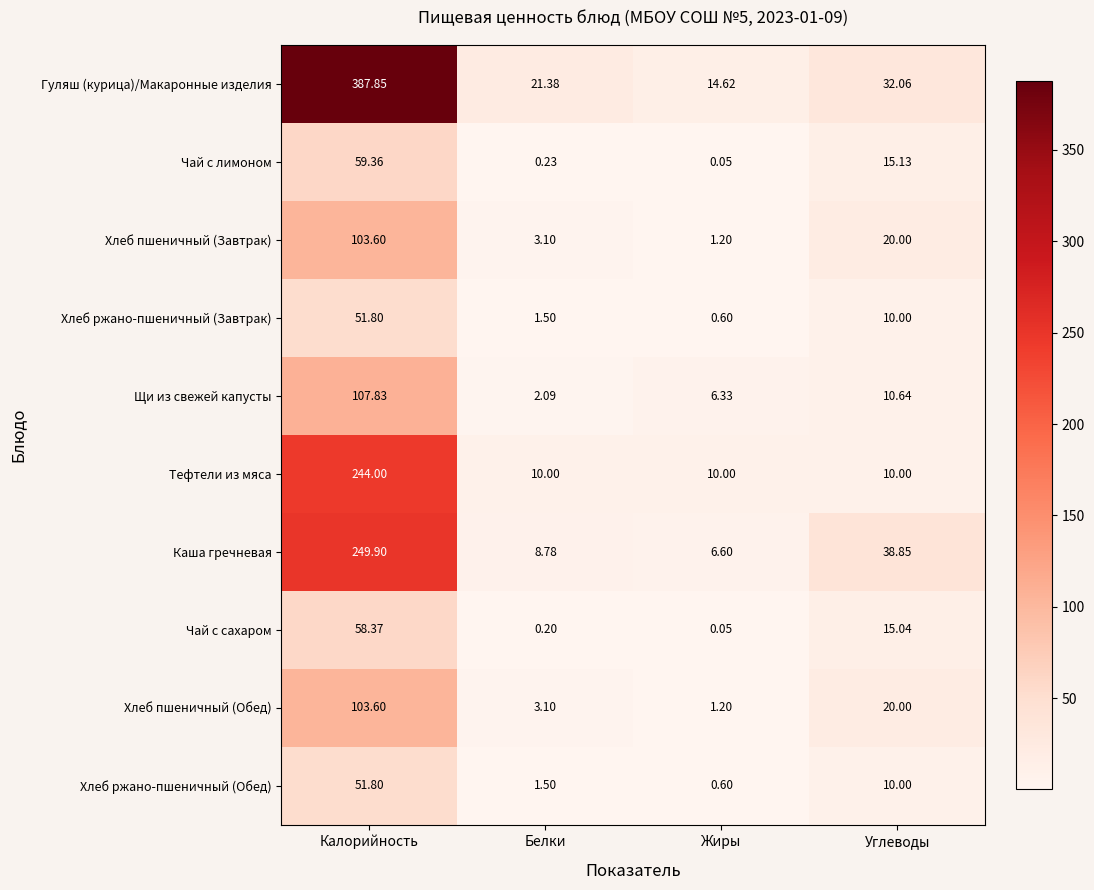

Rank the categories by Чай с сахаром value from lowest to highest.

Жиры, Белки, Углеводы, Калорийность